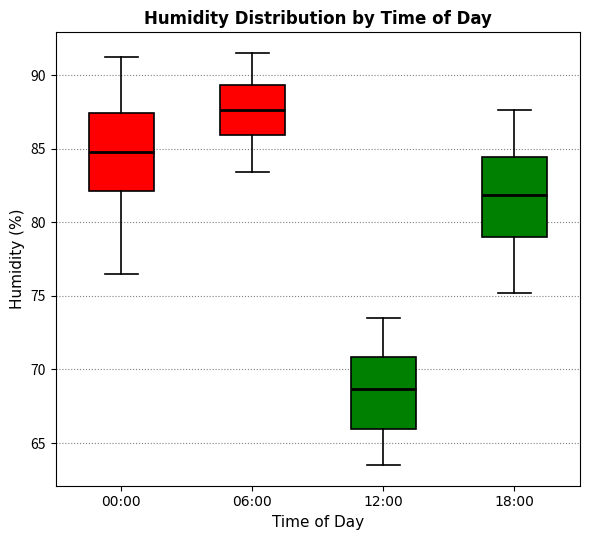

Reading left to right, transcribe this box plot: for each box, give where its median line is, the range the box spans, and where its two whiskers end, as read against the y-axis. The values are not printed on the chart, so give them approximately, as read against the axis.

00:00: median 85.0, box 82.0 to 87.5, whiskers 76.5 to 91.0
06:00: median 87.5, box 86.0 to 89.5, whiskers 83.5 to 91.5
12:00: median 68.5, box 66.0 to 71.0, whiskers 63.5 to 73.5
18:00: median 82.0, box 79.0 to 84.5, whiskers 75.0 to 87.5